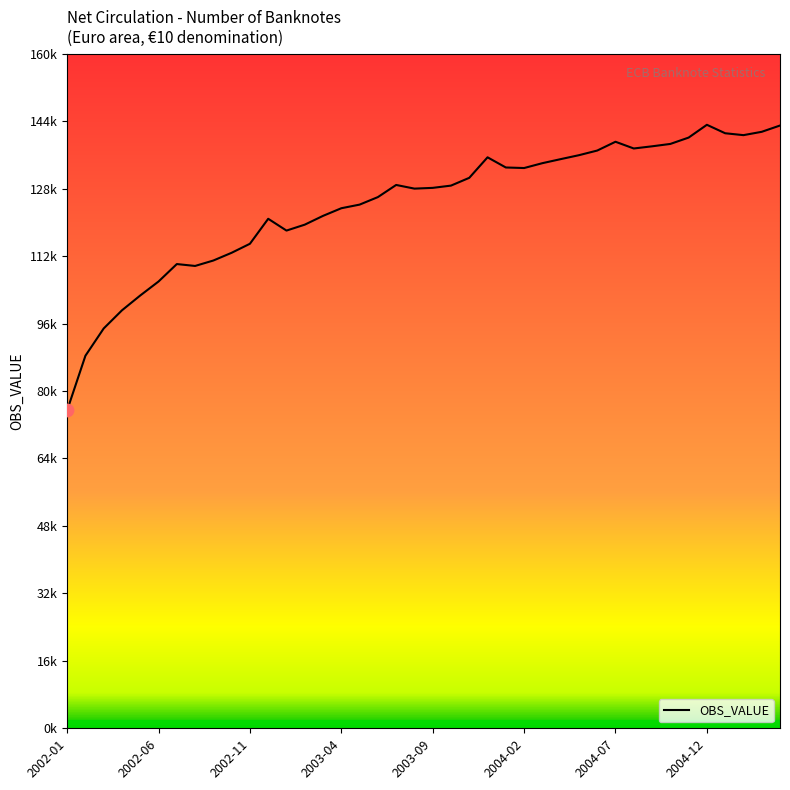

Does the chart have visible grid lines?

No